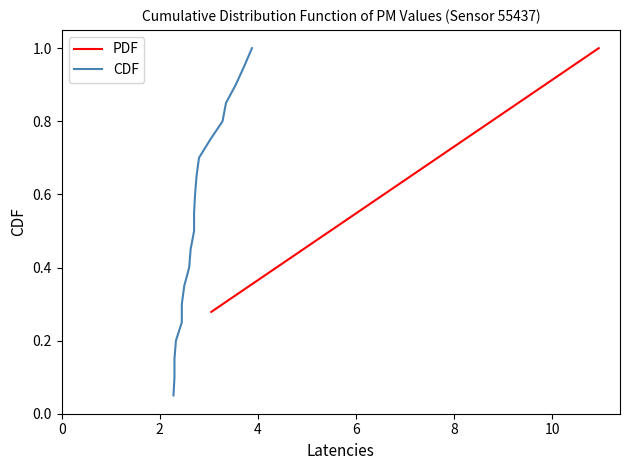

Which series has the widest spread of values?

CDF